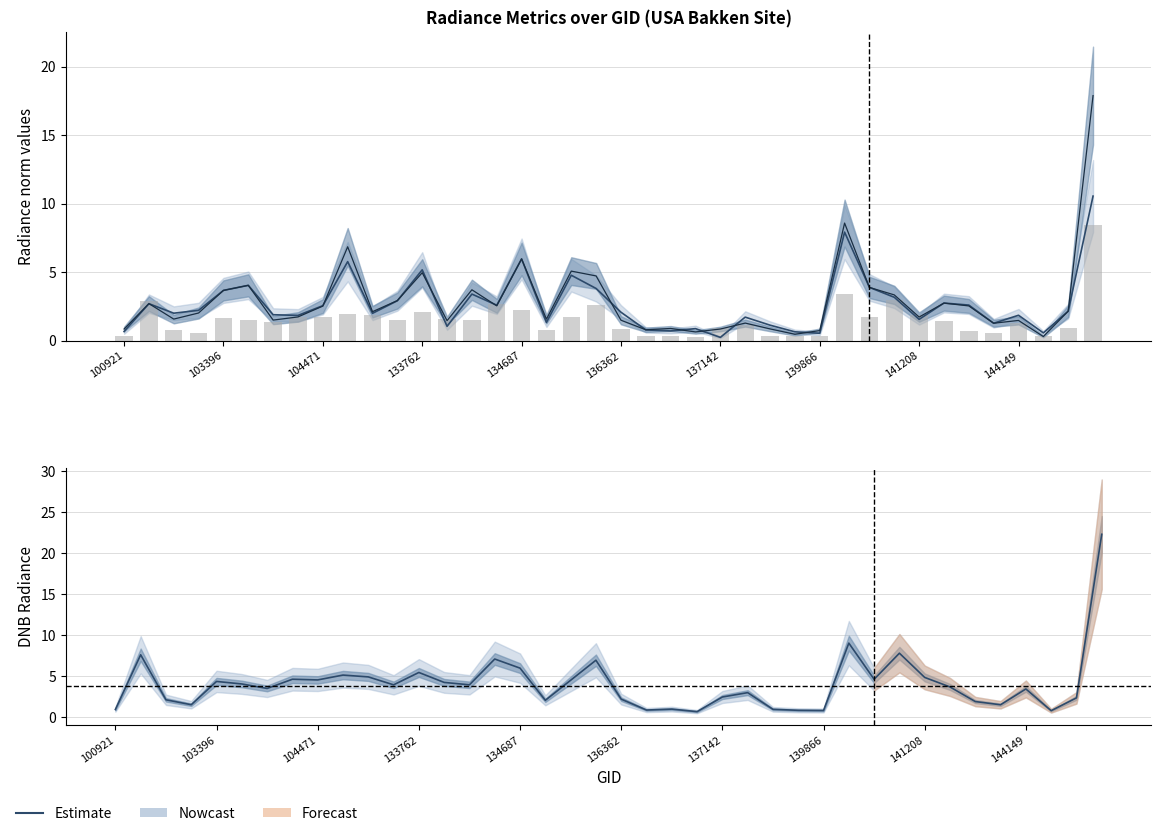

Which has a higher value, 136561 or 134687?

134687